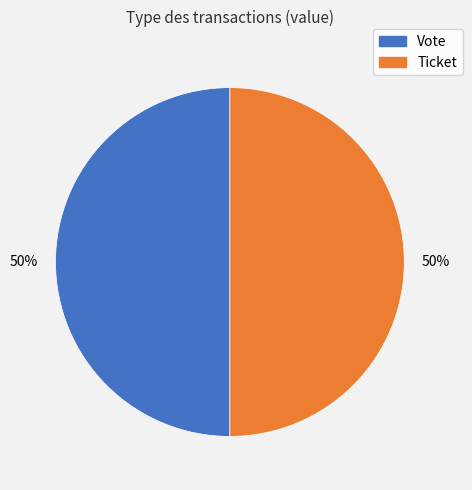

What percentage is the Vote slice, to the nearest percent?

50%